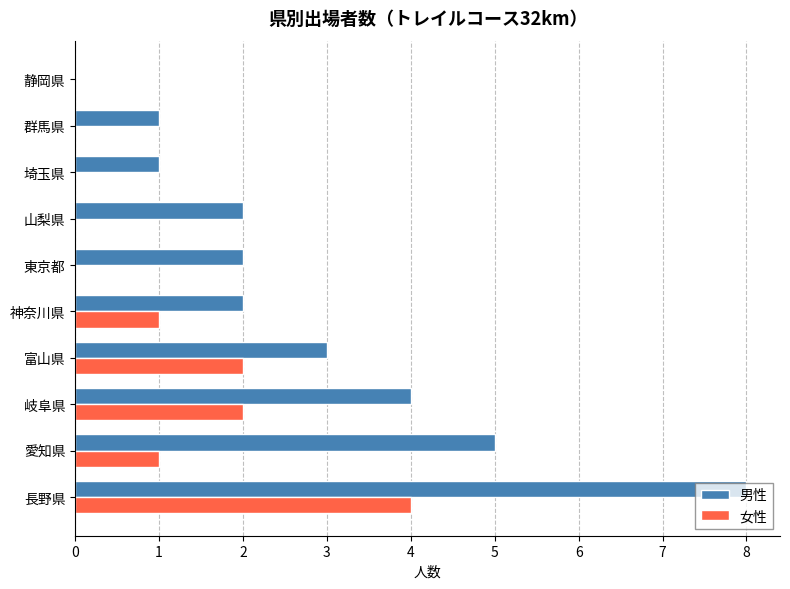

Which series has the largest range (max minus min)?

男性